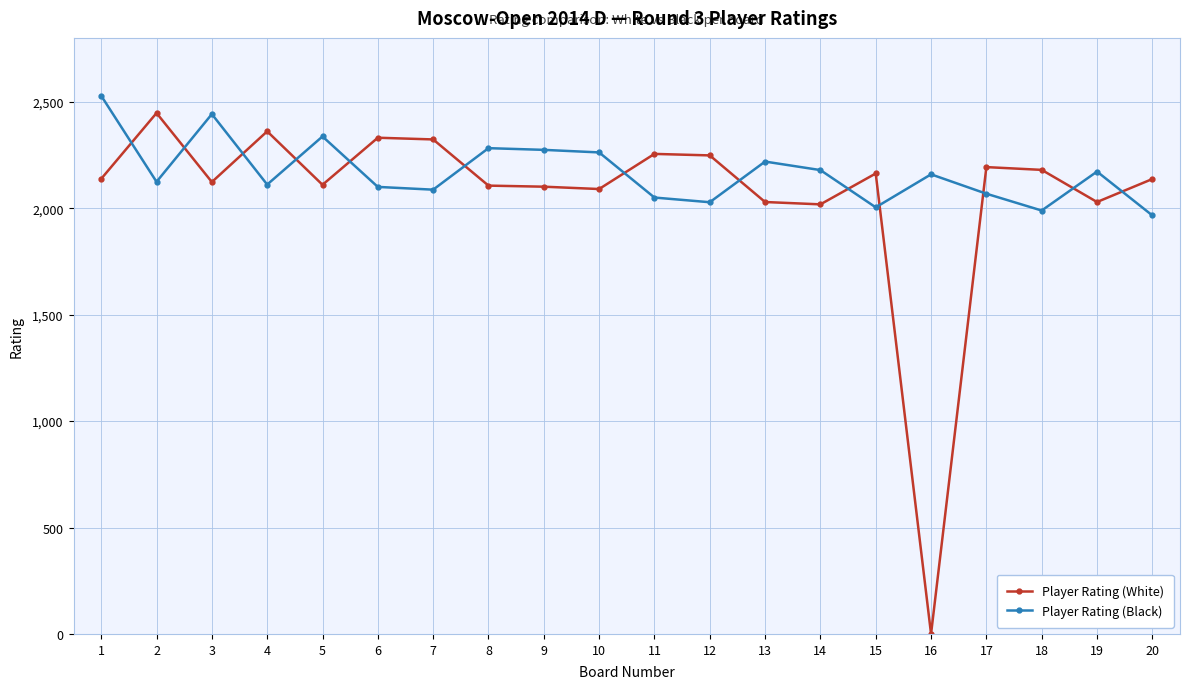

What is the value of the Player Rating (White) point at the 1st from the left?

2138